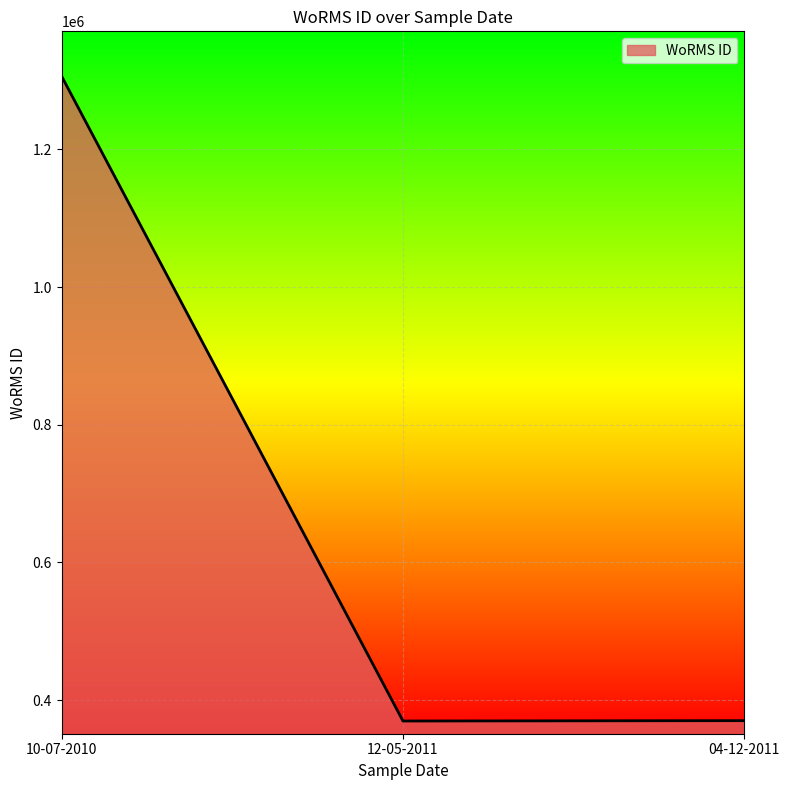

The chart shows a value of 198923 at 12-05-2011. True or false?

False